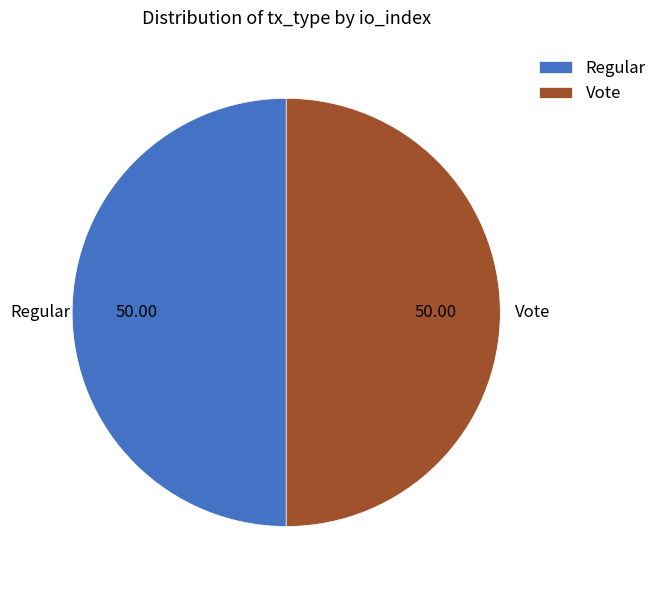

Do Regular and Vote together represent more than half of the pie?

Yes